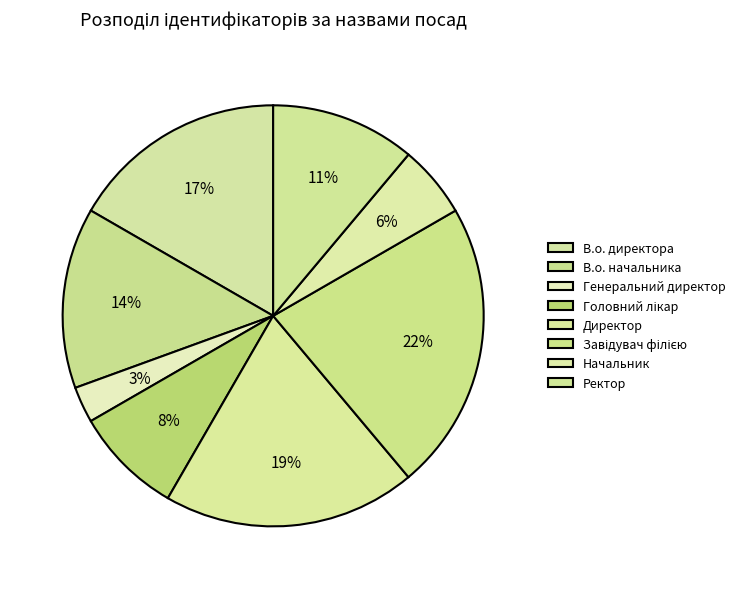

True or false: Директор accounts for 19% of the total.

True